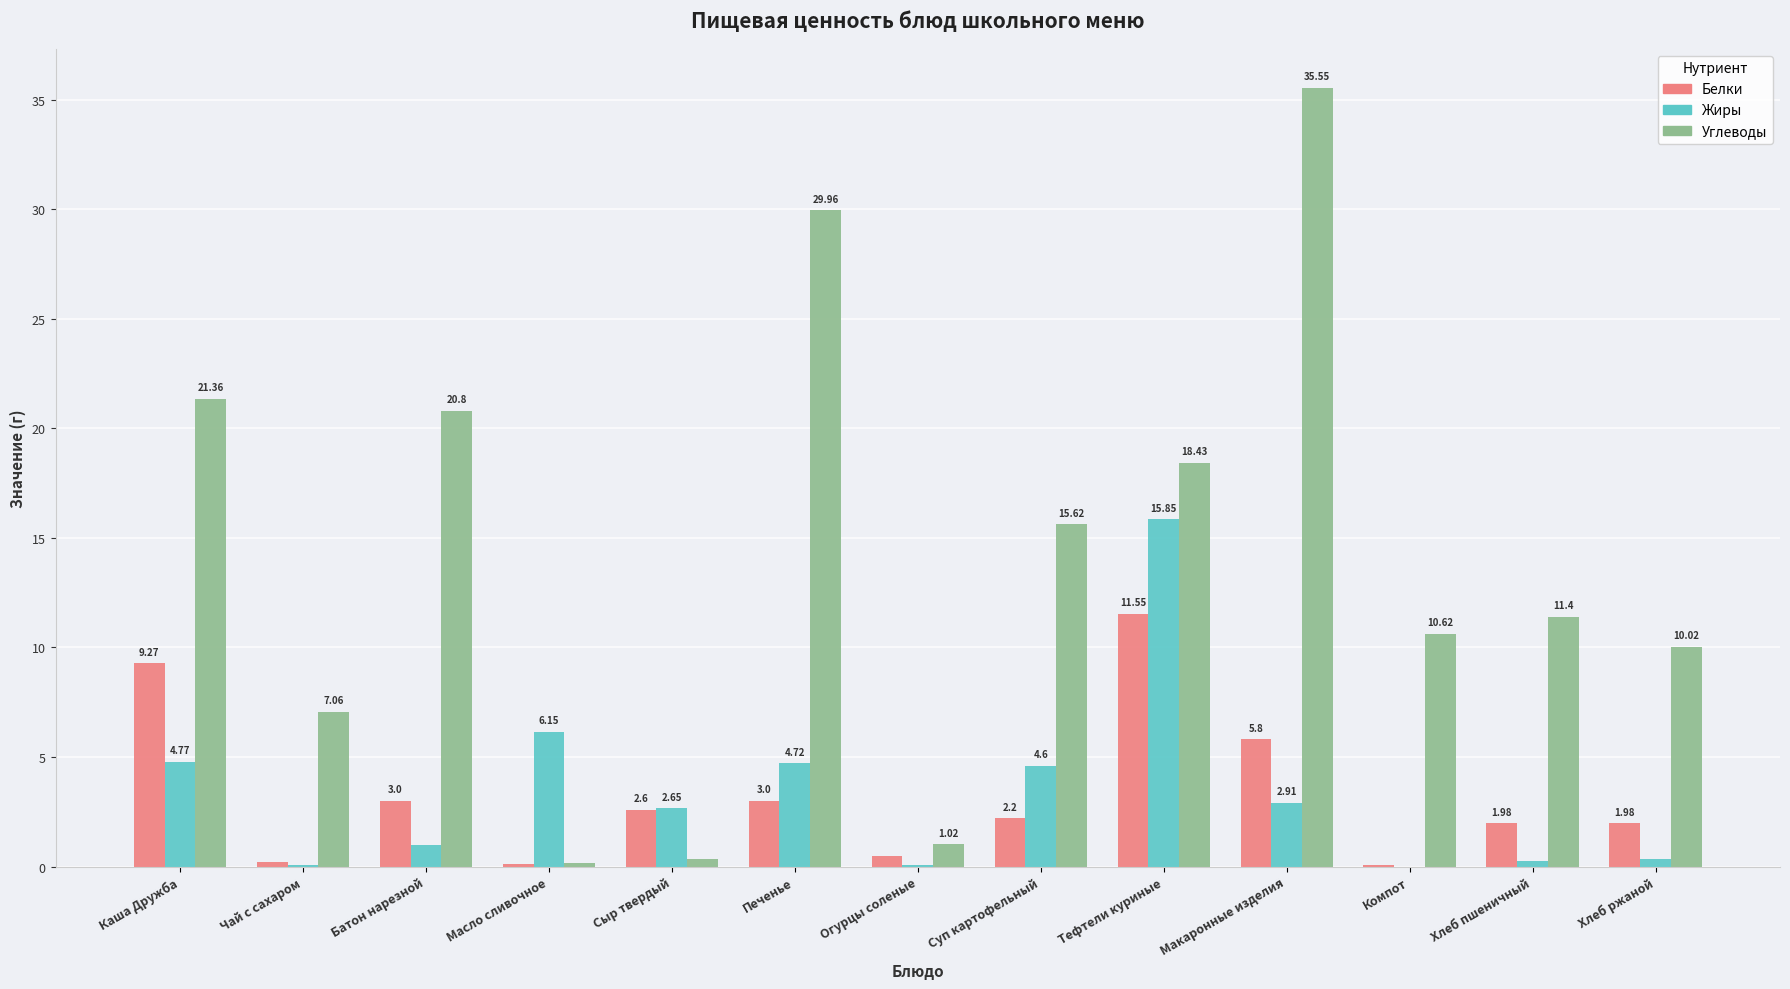

Is the value of Углеводы at Тефтели куриные greater than the value of Жиры at Огурцы соленые?

Yes